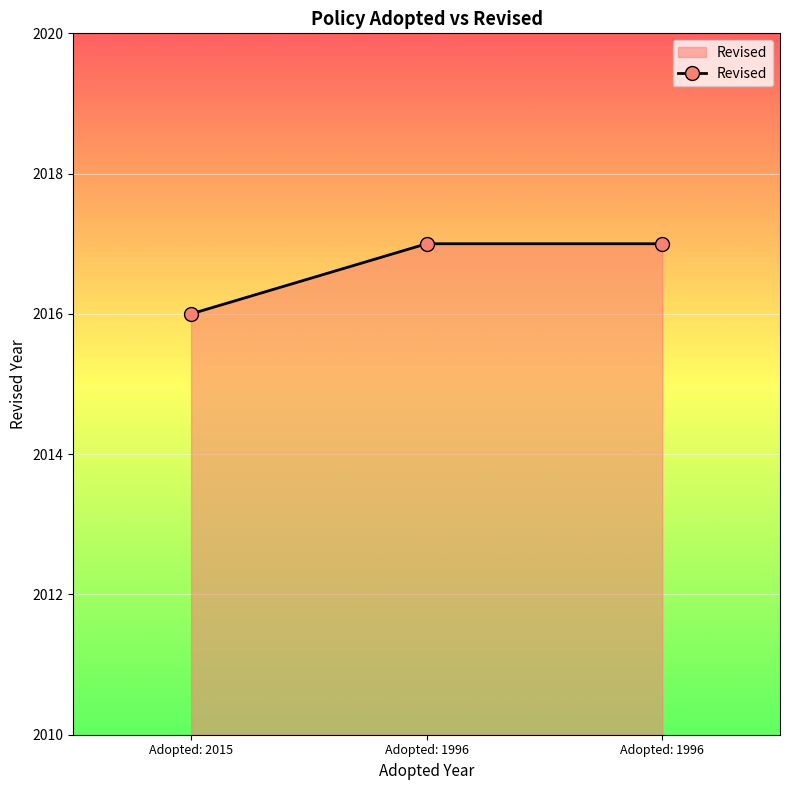

Is this an area chart (filled region under the line)?

Yes